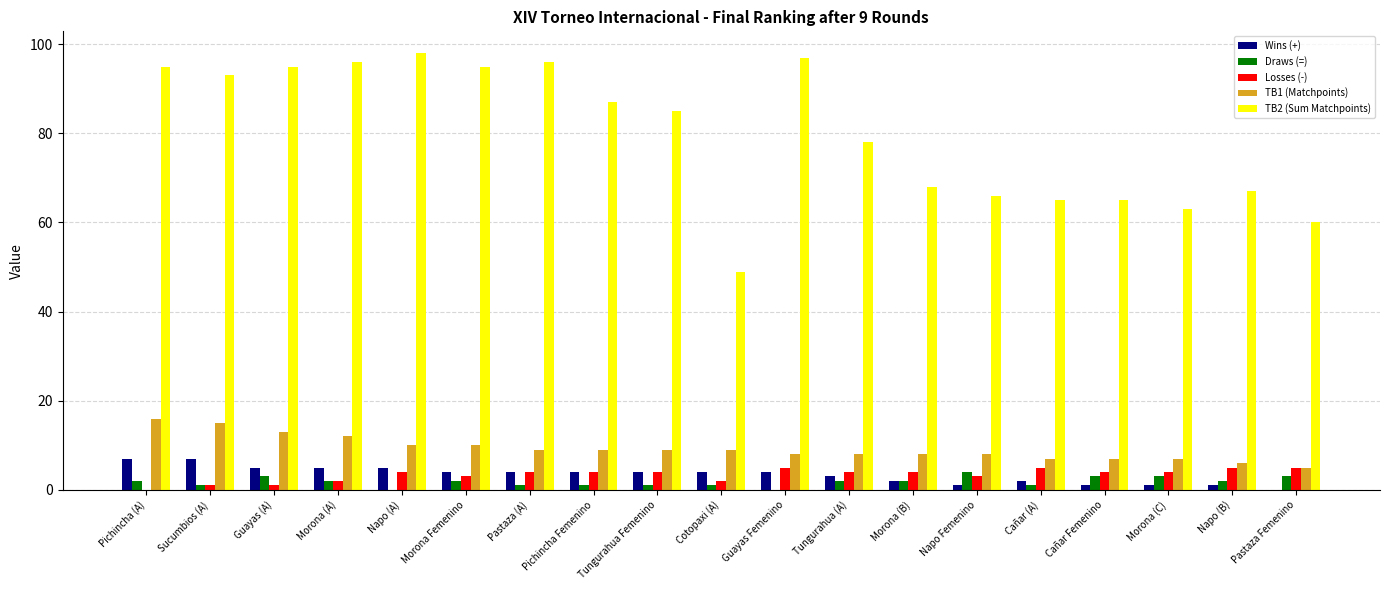

What is the approximate value of Draws (=) at Pastaza (A)?

1